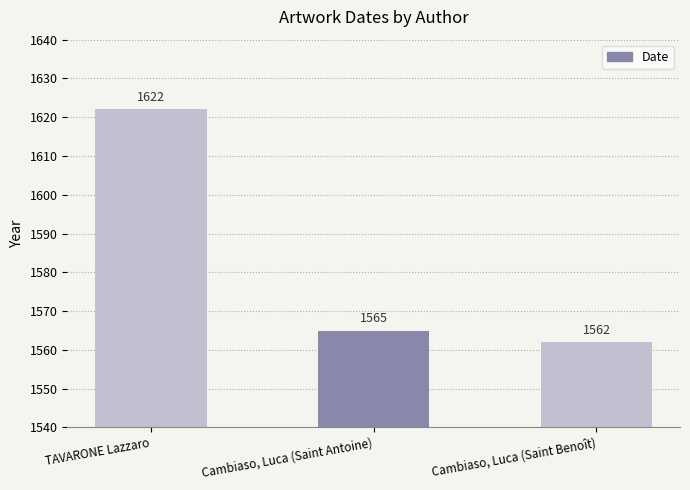

Reading right to left, transcribe all the data shown in this chart.

Cambiaso, Luca (Saint Benoît)=1562	Cambiaso, Luca (Saint Antoine)=1565	TAVARONE Lazzaro=1622